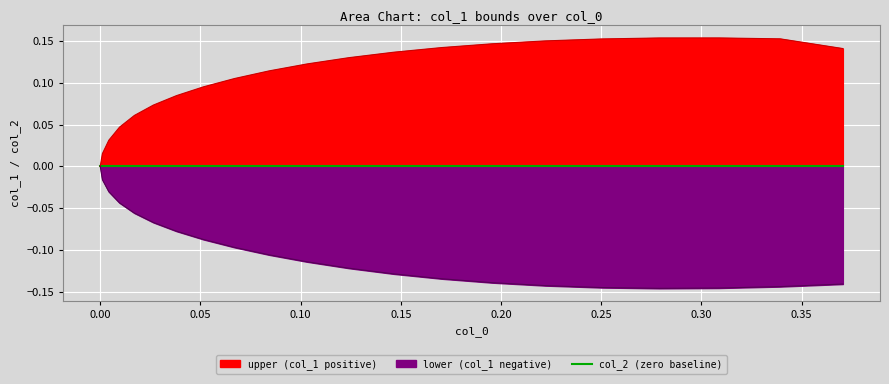

What is the difference between the maximum and minimum values in the upper series?

0.2